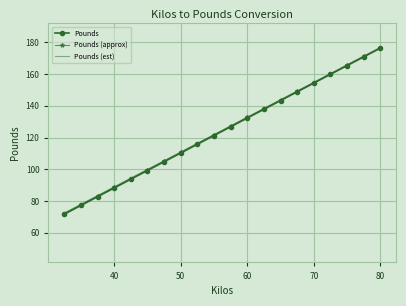

What is the maximum value for Pounds (approx)?

176.7